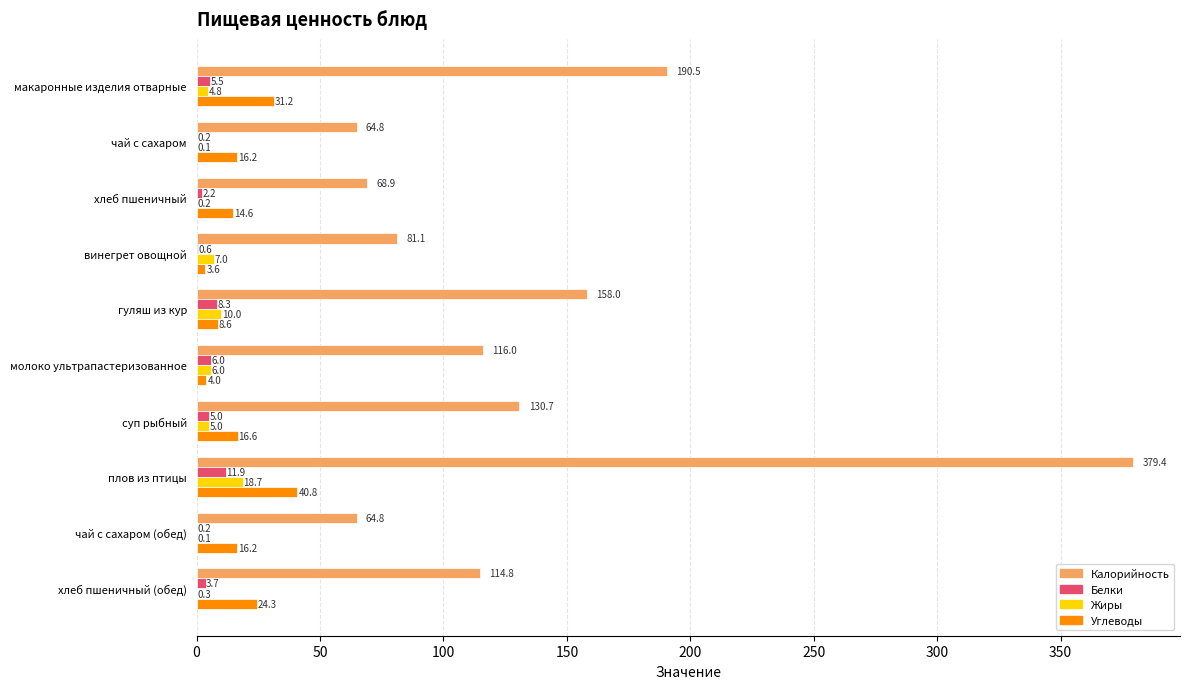

What is the highest value of the Углеводы series?

40.8